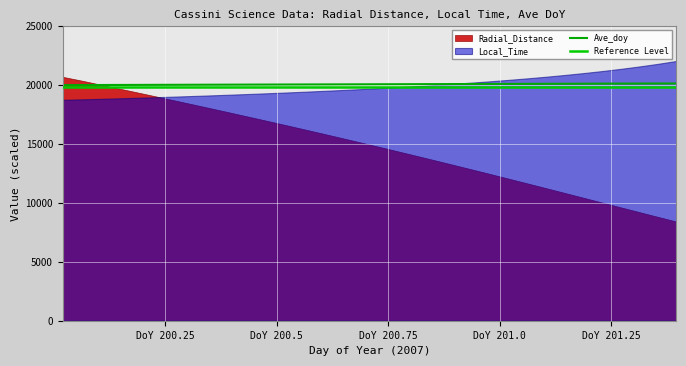

What is the label of the 23rd point from the left?

200.9375